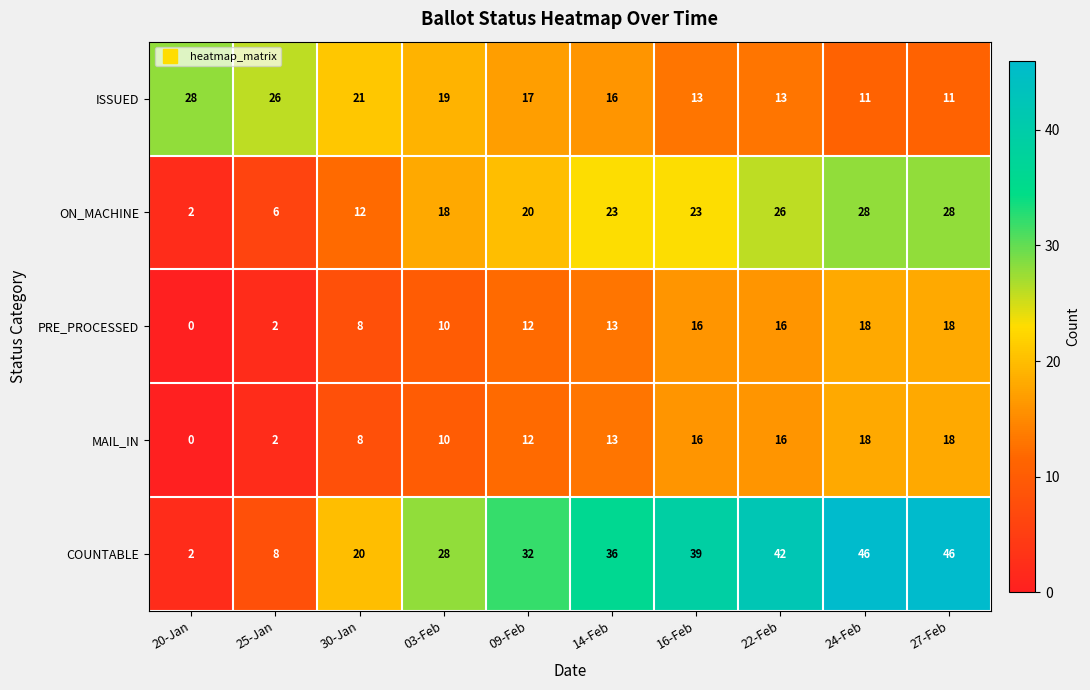

True or false: MAIL_IN has a value of 2 at 25-Jan.

True